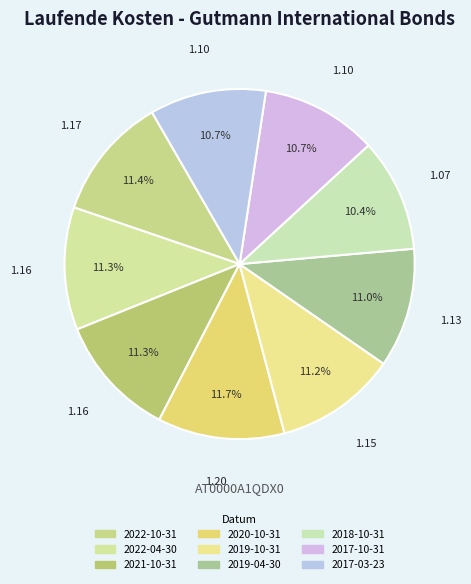

Count the number of slices in the pie.

9